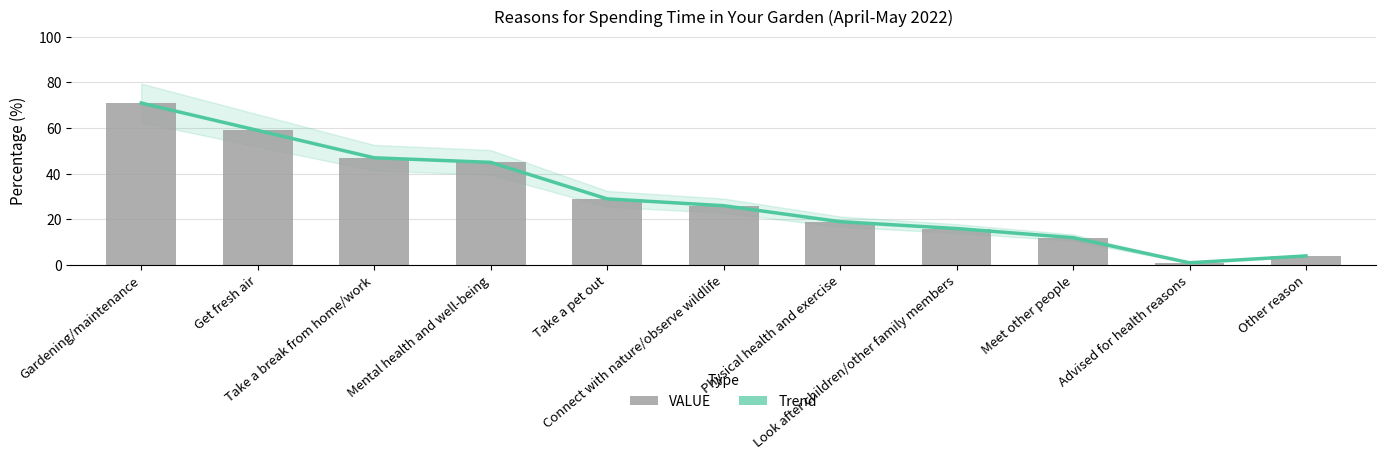

How many data points in Trend are above 26?

5